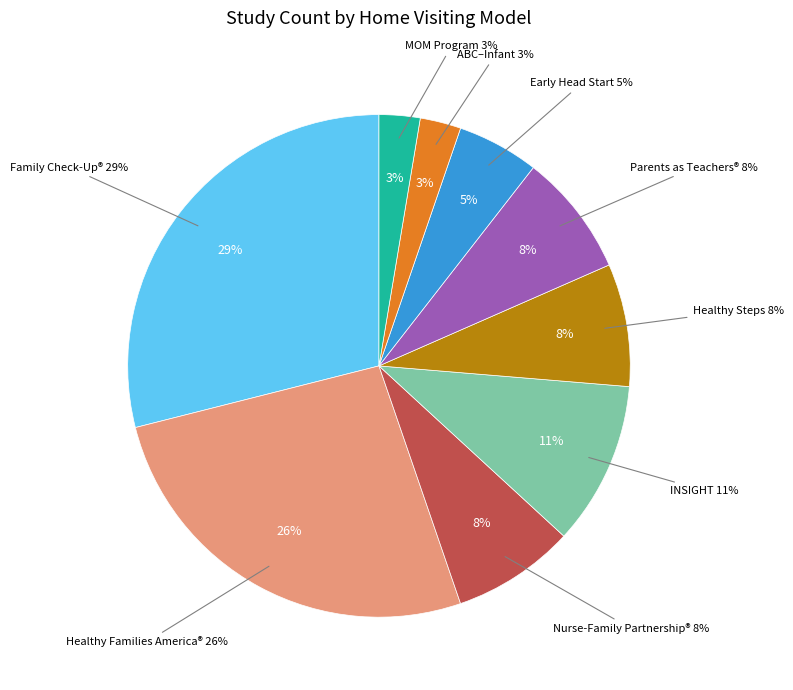

Is it true that MOM Program is 3% of the pie?

True